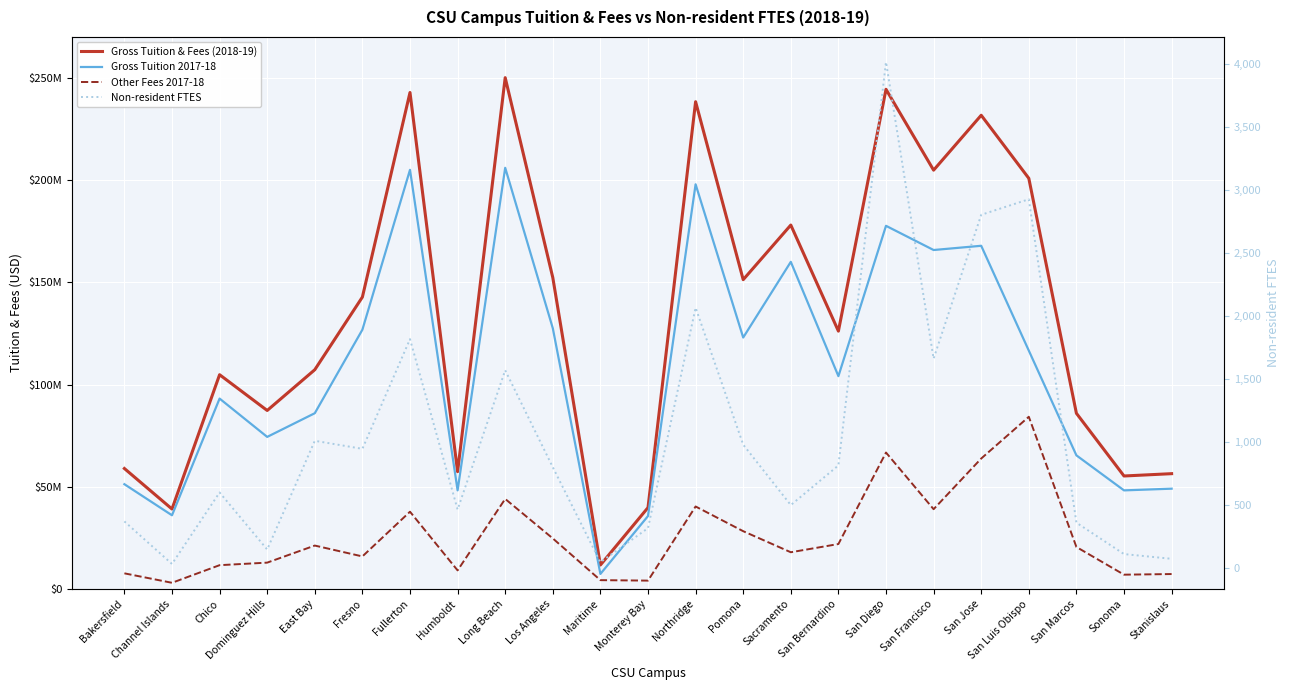

What are all the series names shown in the legend?

Gross Tuition & Fees (2018-19), Gross Tuition 2017-18, Other Fees 2017-18, Non-resident FTES